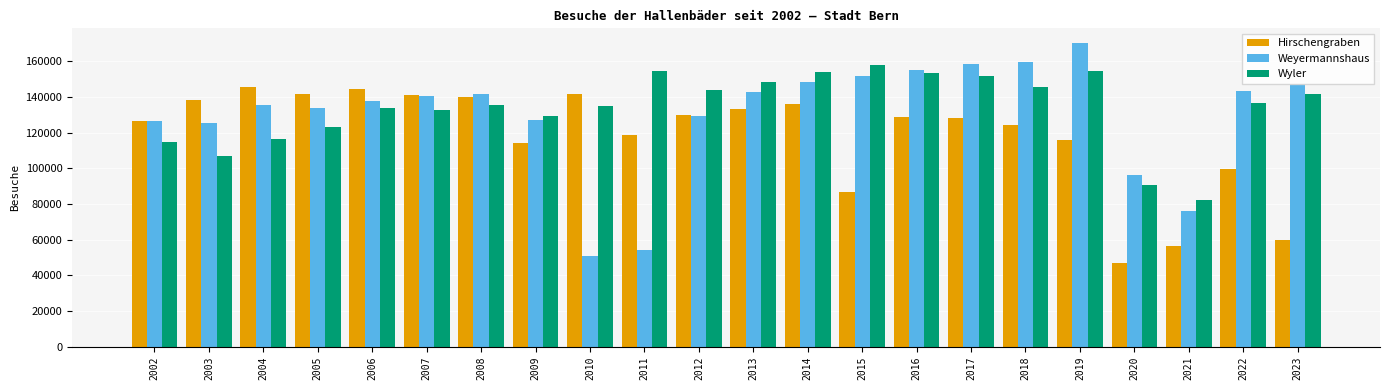

What is the value of the Wyler bar at the 21st from the left?

136948